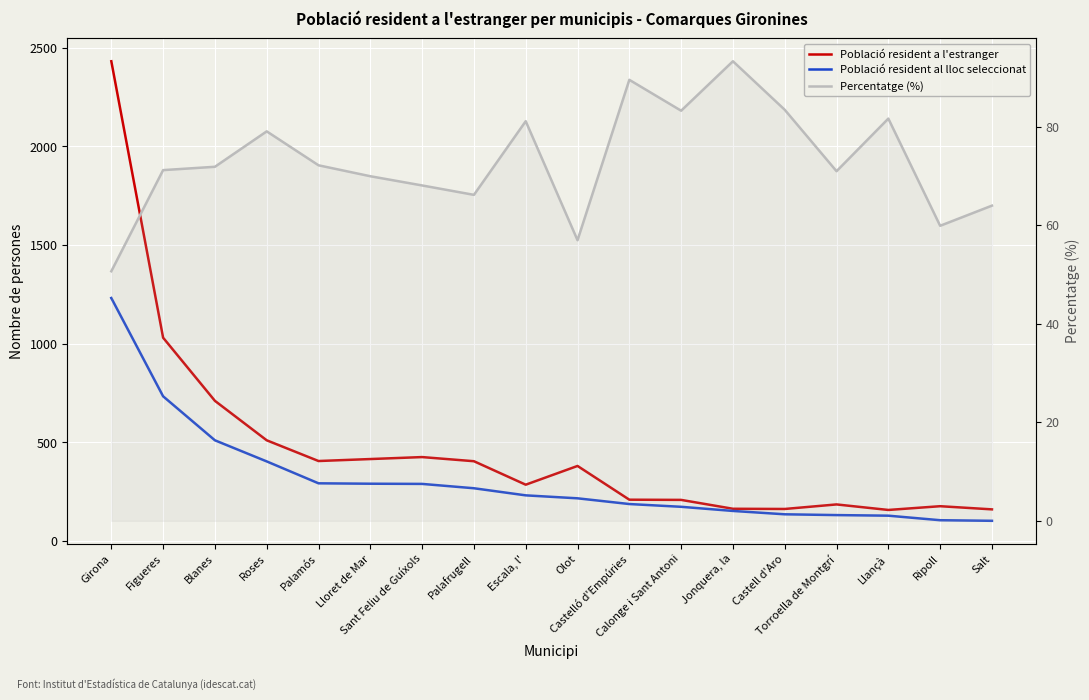

What is the label of the 9th point from the right?

Olot